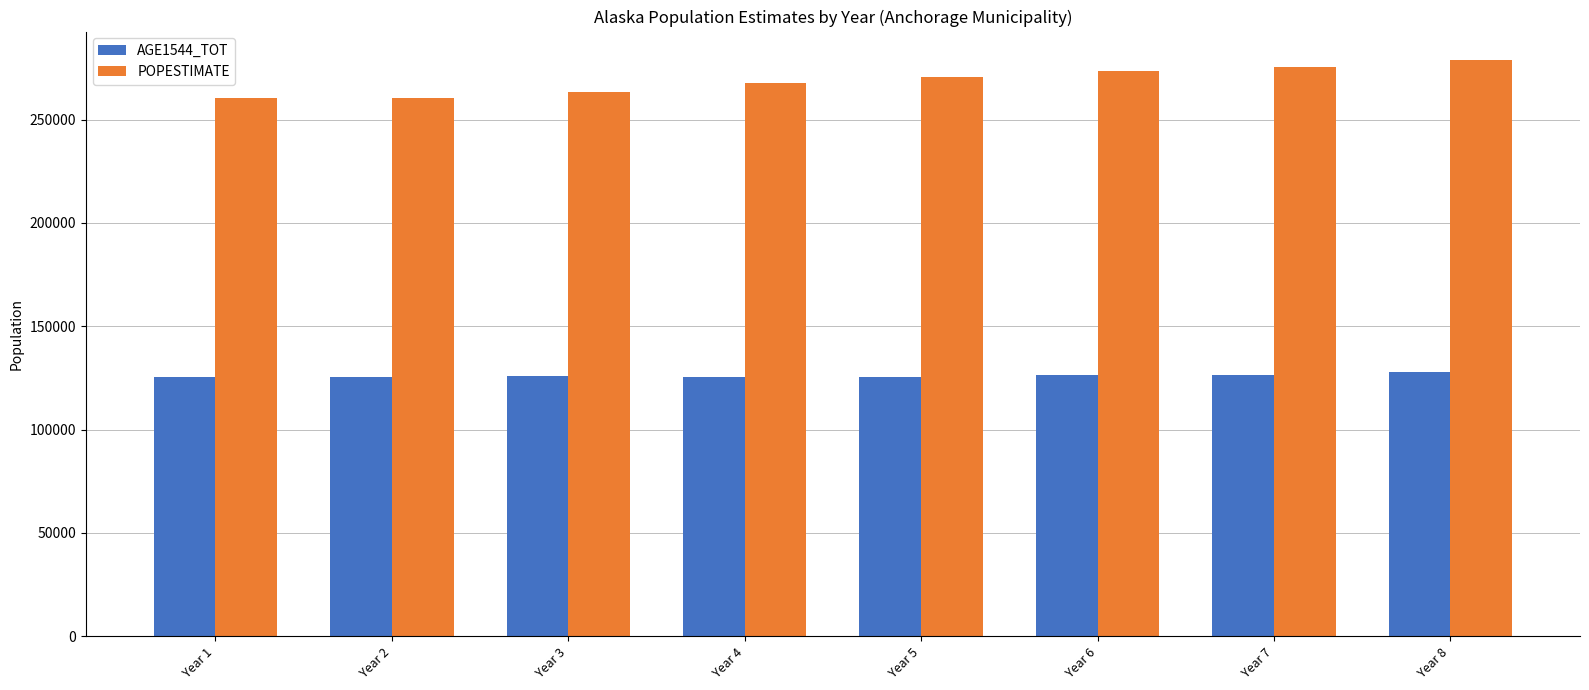

Which series has the largest total across all categories?

POPESTIMATE